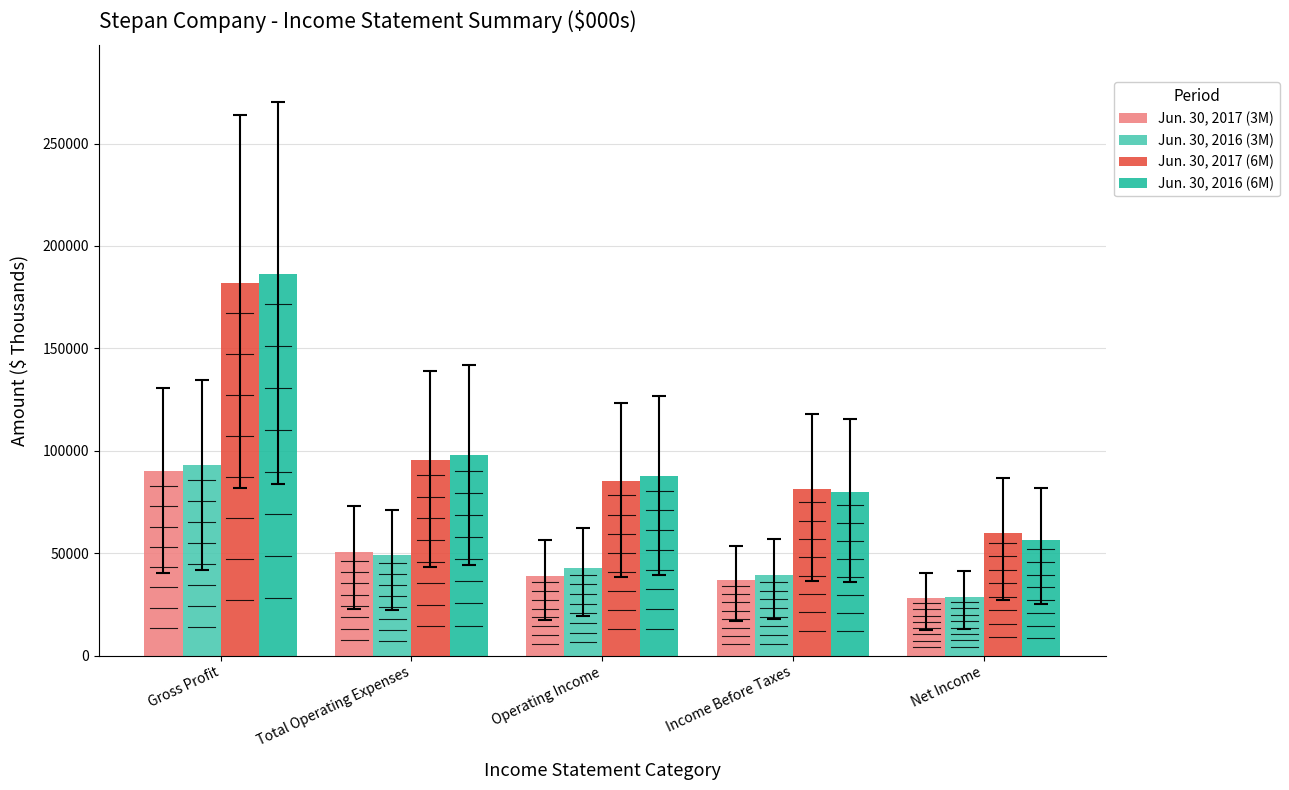

Rank the series at Net Income from lowest to highest value.

Jun. 30, 2017 (3M), Jun. 30, 2016 (3M), Jun. 30, 2016 (6M), Jun. 30, 2017 (6M)